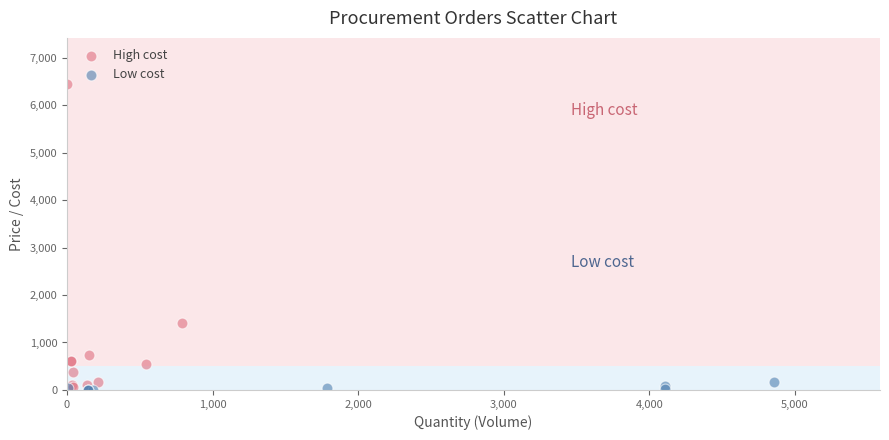

Which series has the largest Y range (max minus min)?

High cost